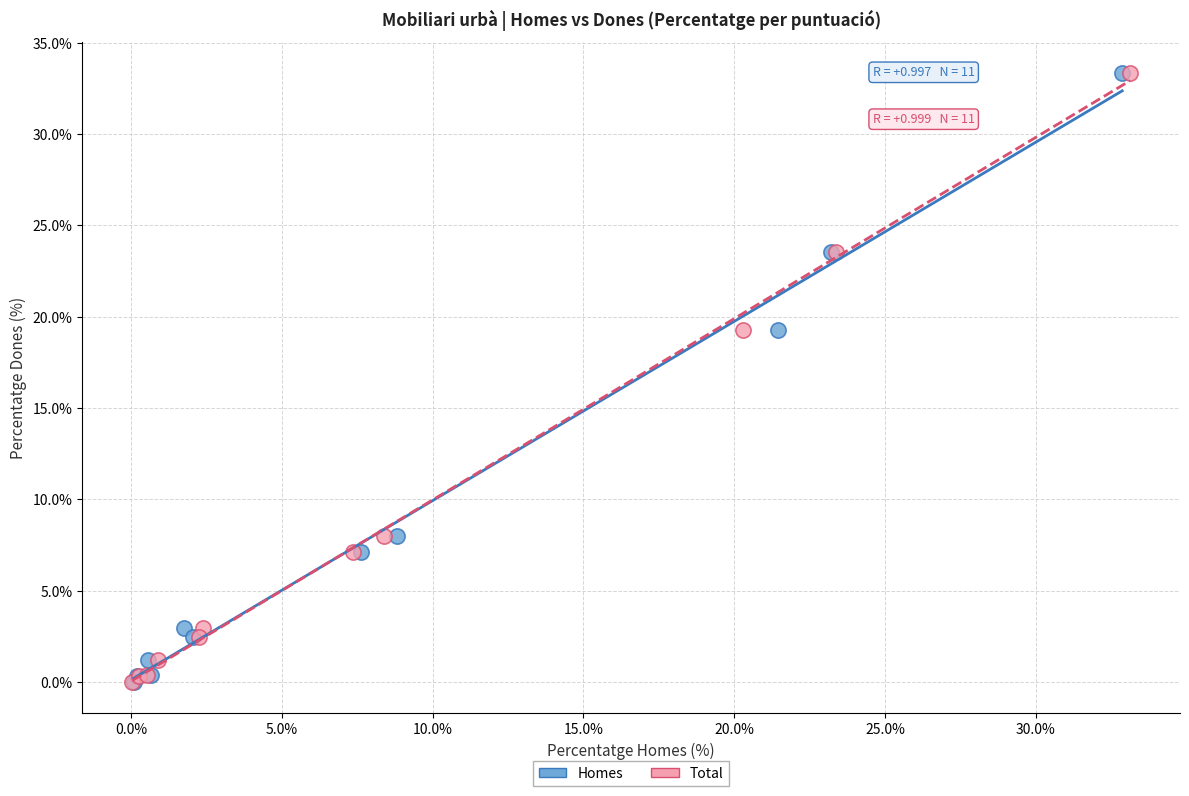

What are all the series names shown in the legend?

Homes, Total